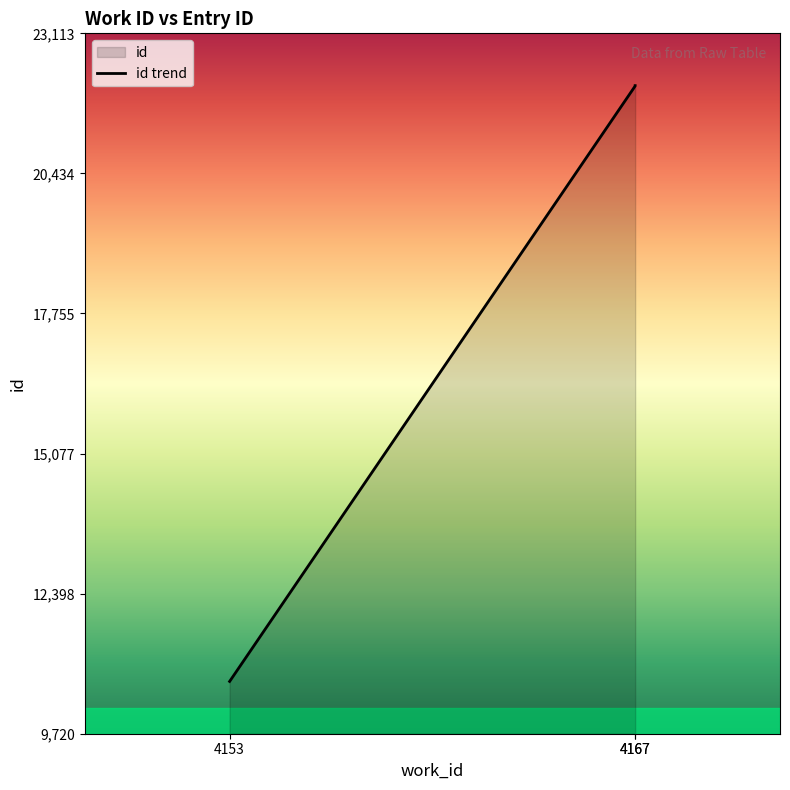

How many lines are shown in the chart?

1